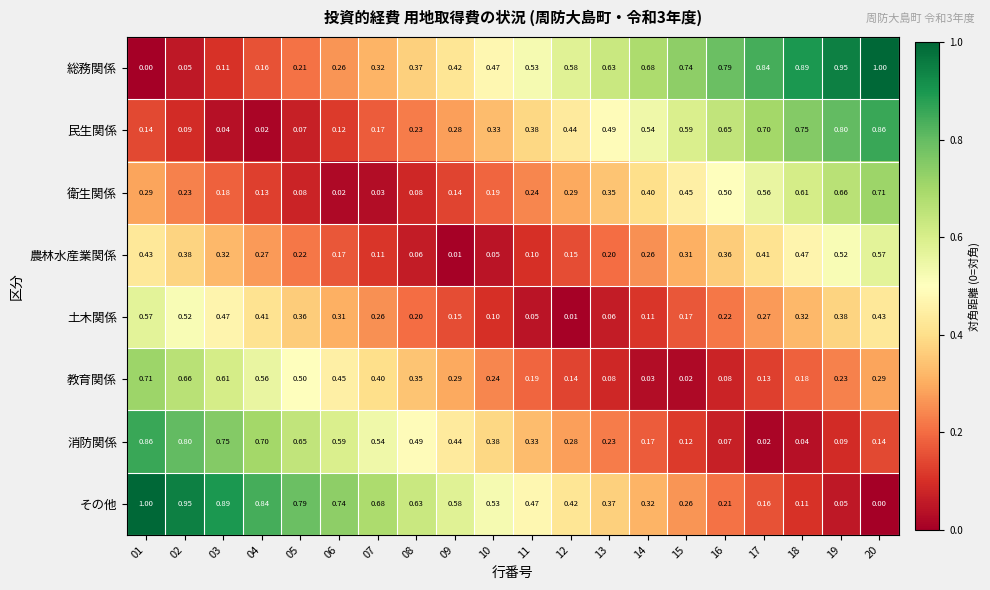

How many series are shown in this chart?

8